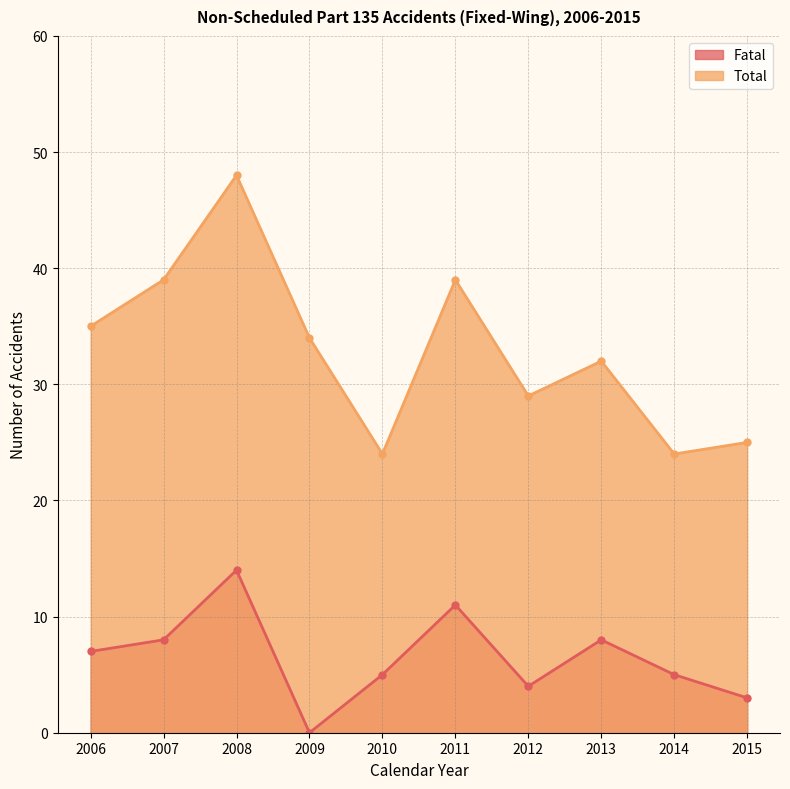

At which category is the sum across all series the highest?

2008